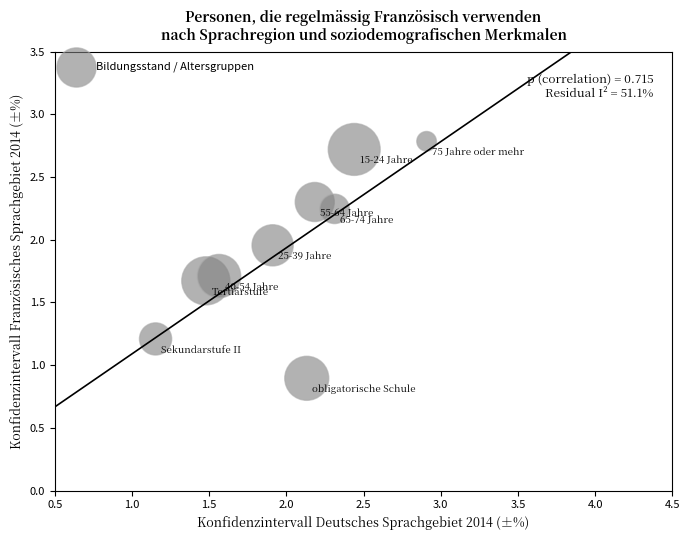

What is the average Y value?

1.9